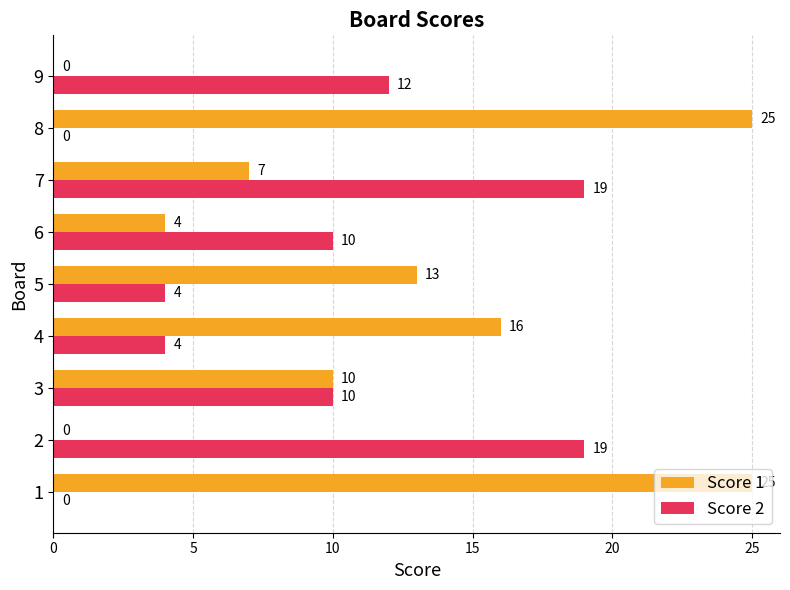

How many distinct data groups are displayed?

2